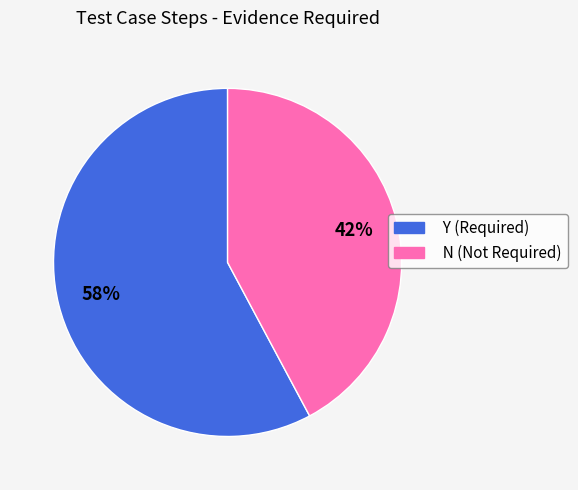

Which slice is the largest?

Y